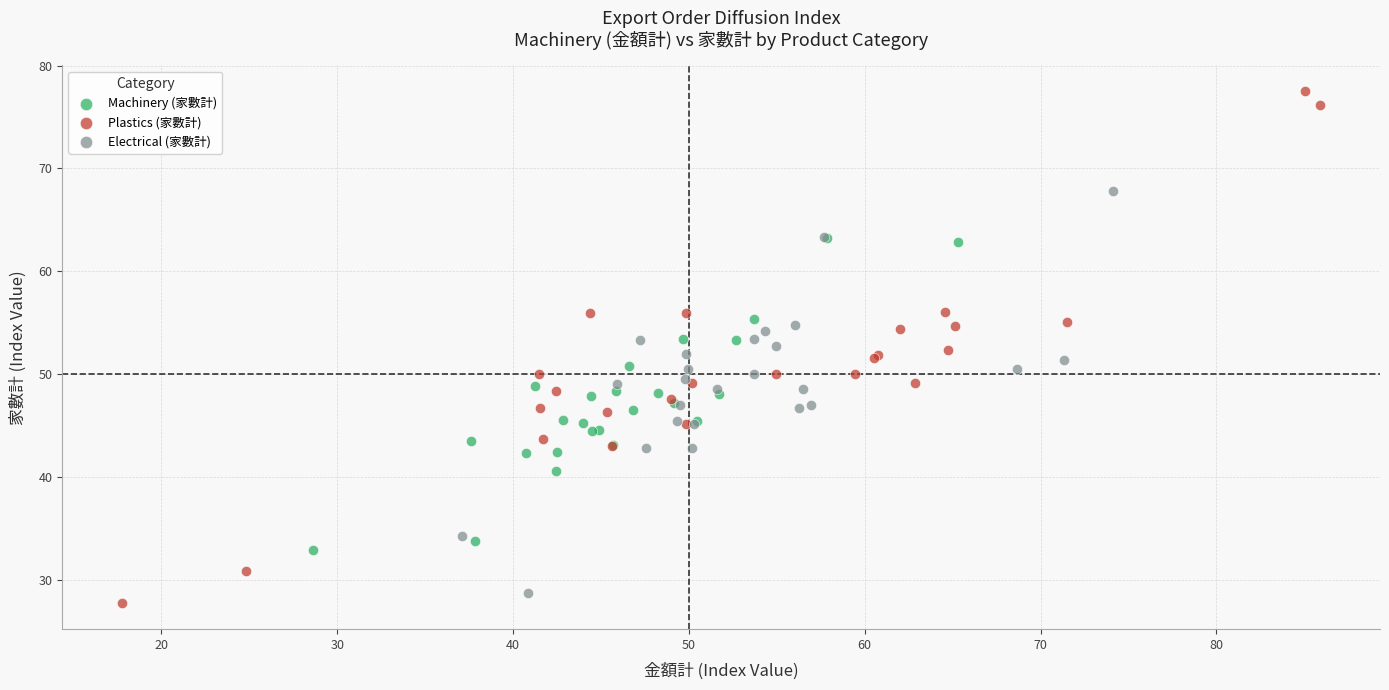

Which series has the widest spread of Y values?

Plastics (家數計)